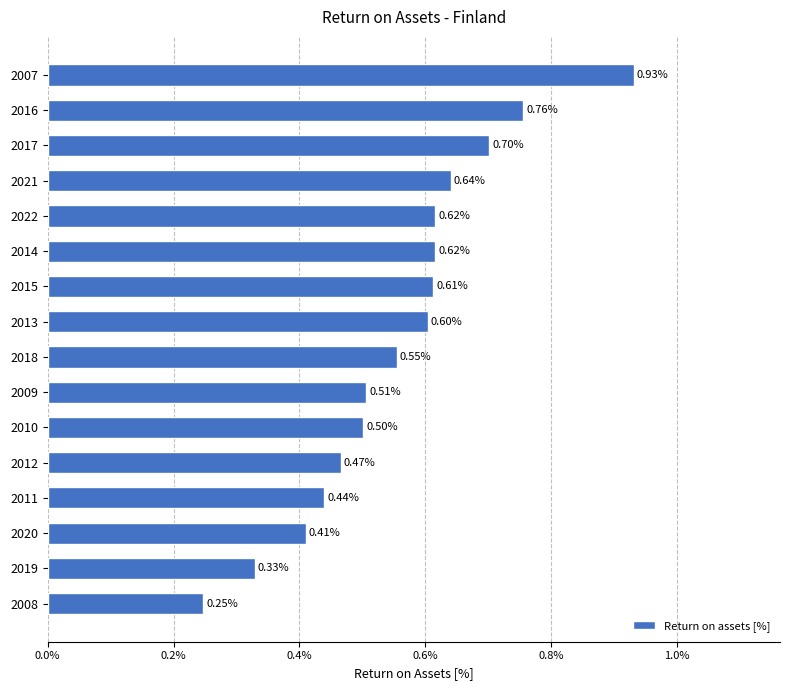

What is the average value?

0.6